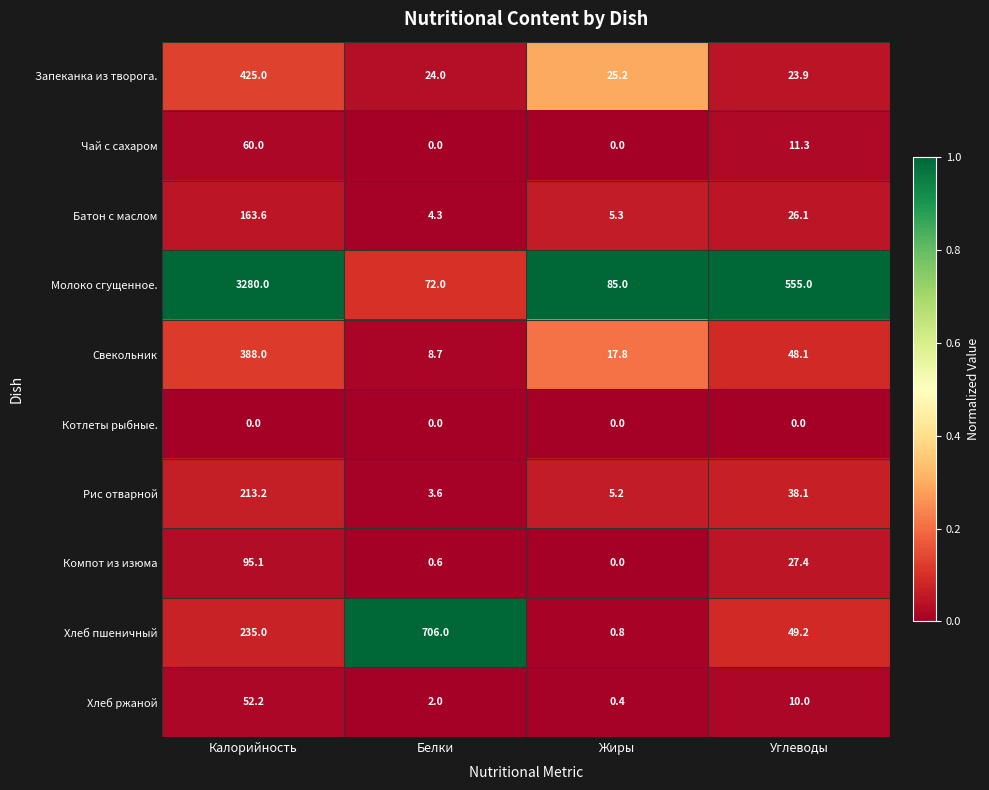

What is the total value across all series at Калорийность?

4912.1